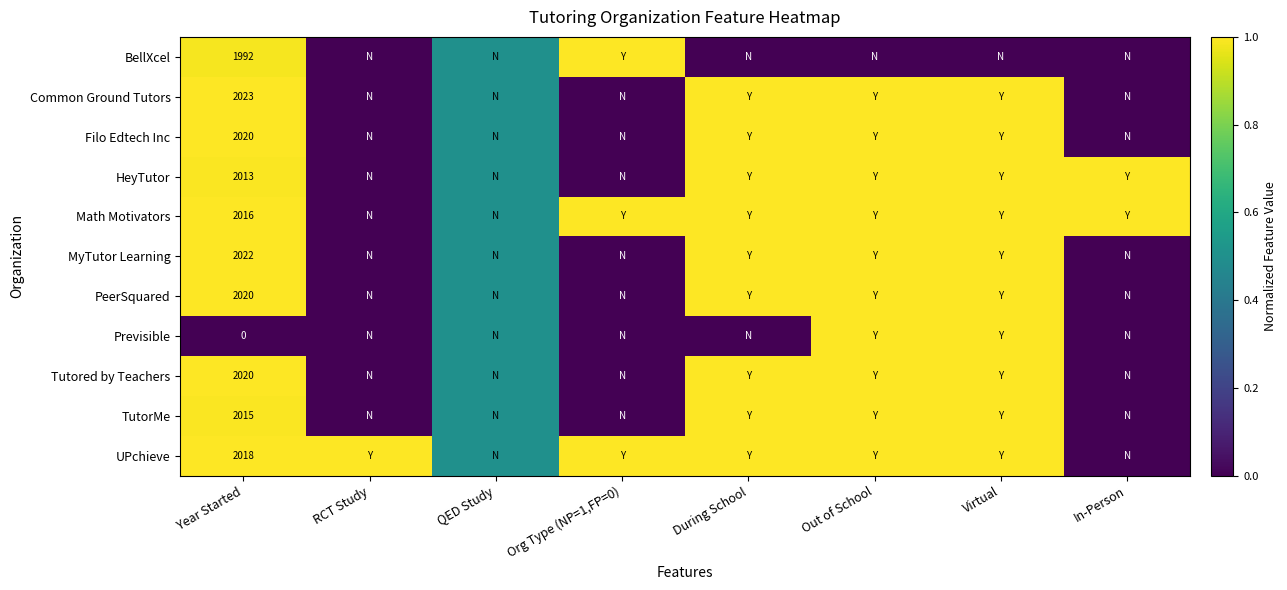

Count the number of data series in this chart.

11